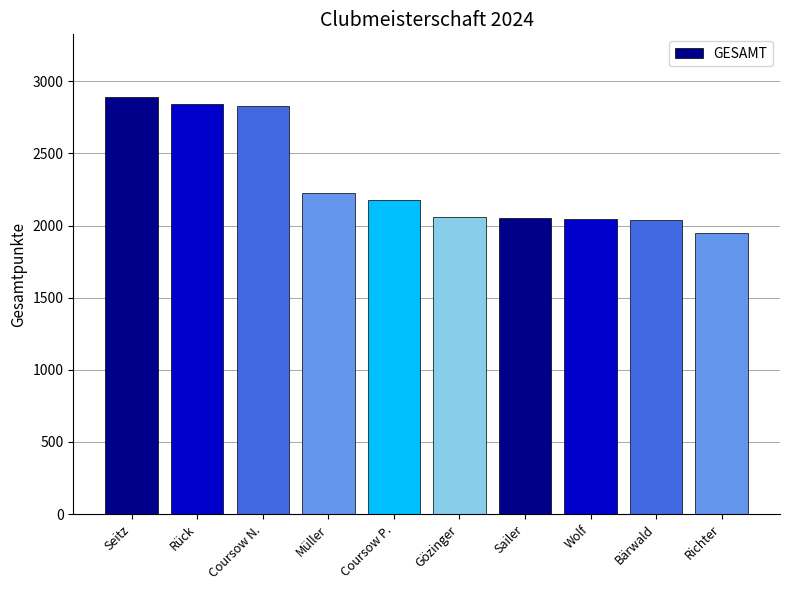

What is the label of the 1st bar from the right?

Richter